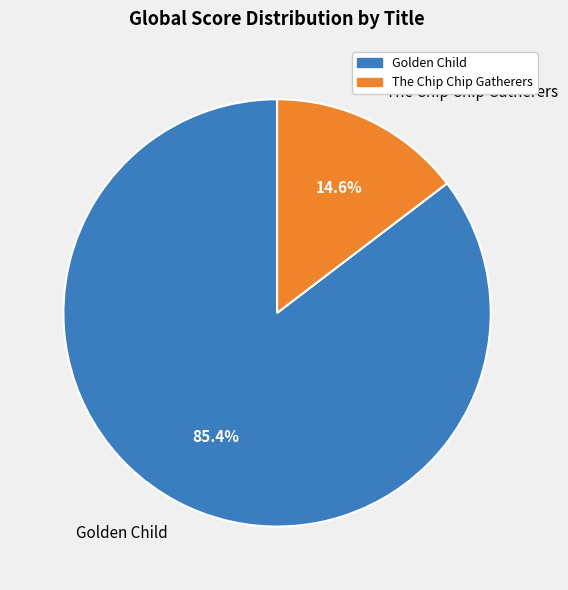

To the nearest percent, what percentage of the pie is Golden Child?

85%